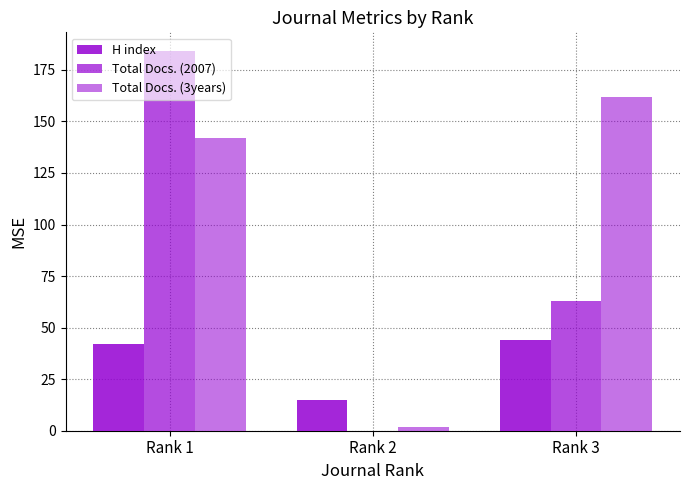

At which category does the chart reach its peak across all series?

Rank 1